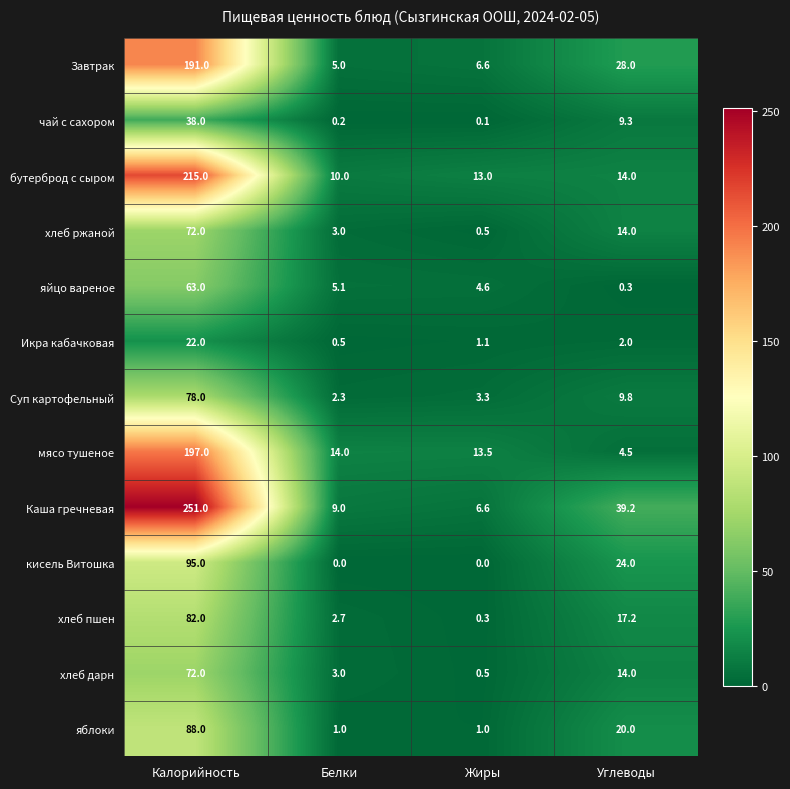

What is the sum of the бутерброд с сыром values at Углеводы and Белки?

24.0